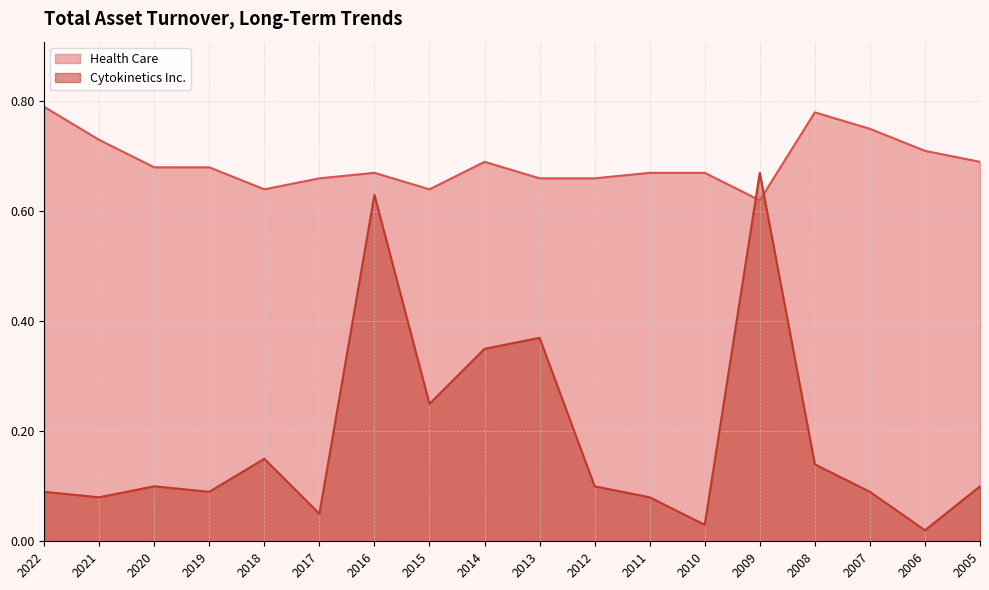

Reading right to left, what are all the values shown in this chart?

Cytokinetics Inc.: 2005=0.1	2006=0.0	2007=0.1	2008=0.1	2009=0.7	2010=0.0	2011=0.1	2012=0.1	2013=0.4	2014=0.3	2015=0.2	2016=0.6	2017=0.1	2018=0.1	2019=0.1	2020=0.1	2021=0.1	2022=0.1
Health Care: 2005=0.7	2006=0.7	2007=0.8	2008=0.8	2009=0.6	2010=0.7	2011=0.7	2012=0.7	2013=0.7	2014=0.7	2015=0.6	2016=0.7	2017=0.7	2018=0.6	2019=0.7	2020=0.7	2021=0.7	2022=0.8